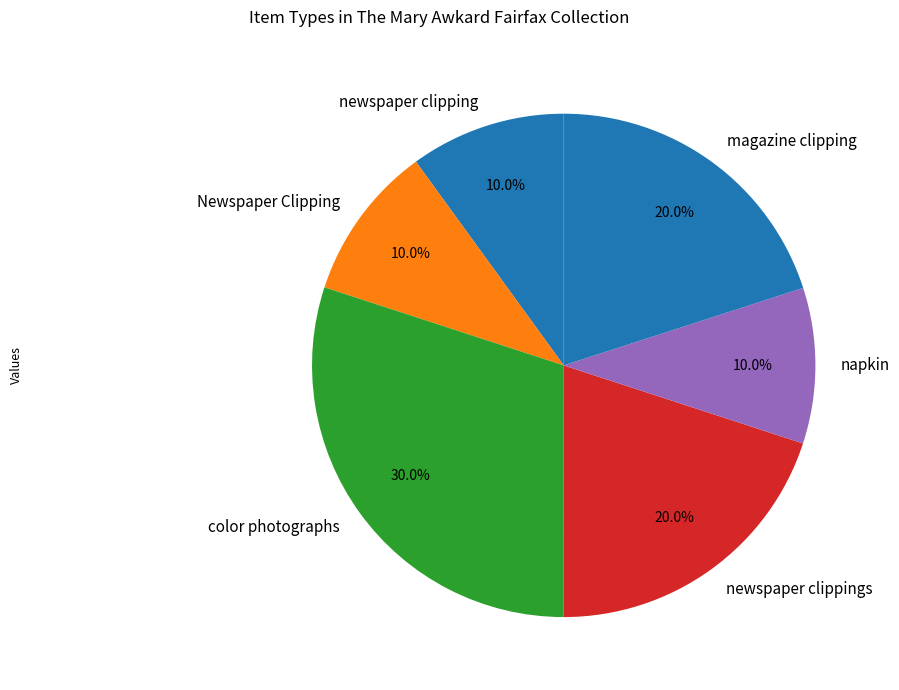

To the nearest percent, what is the combined percentage of magazine clipping and newspaper clipping?

30%